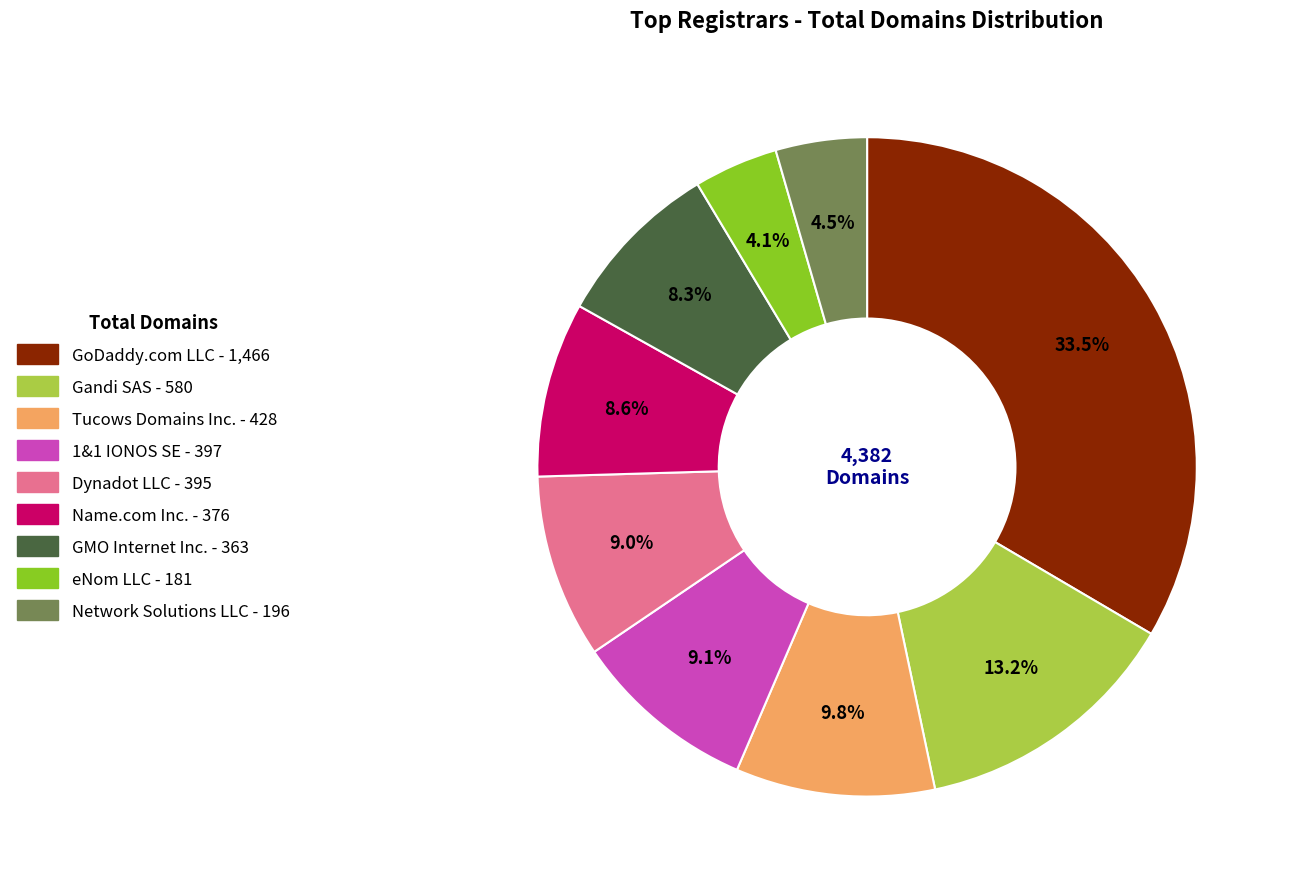

The Network Solutions LLC slice represents 13% of the pie. True or false?

False